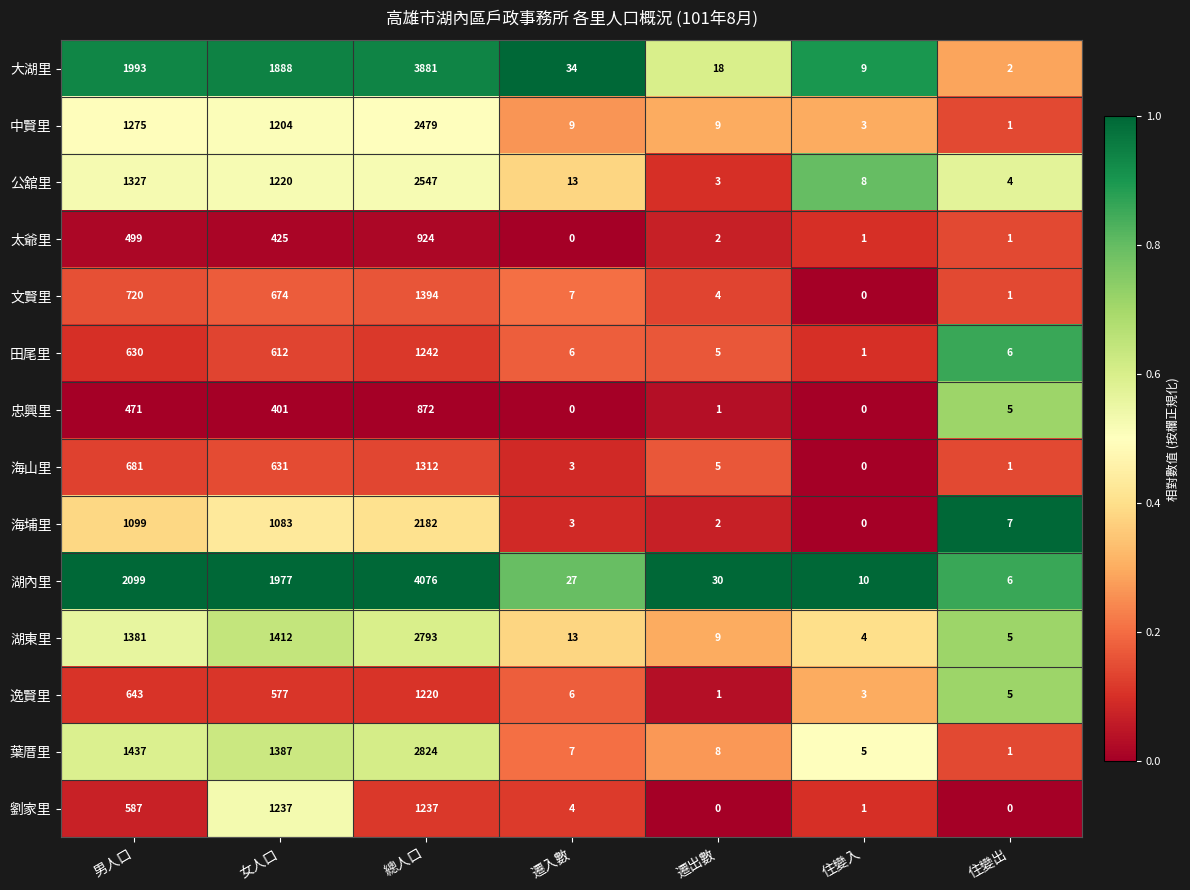

Which category has the highest value across all series?

總人口